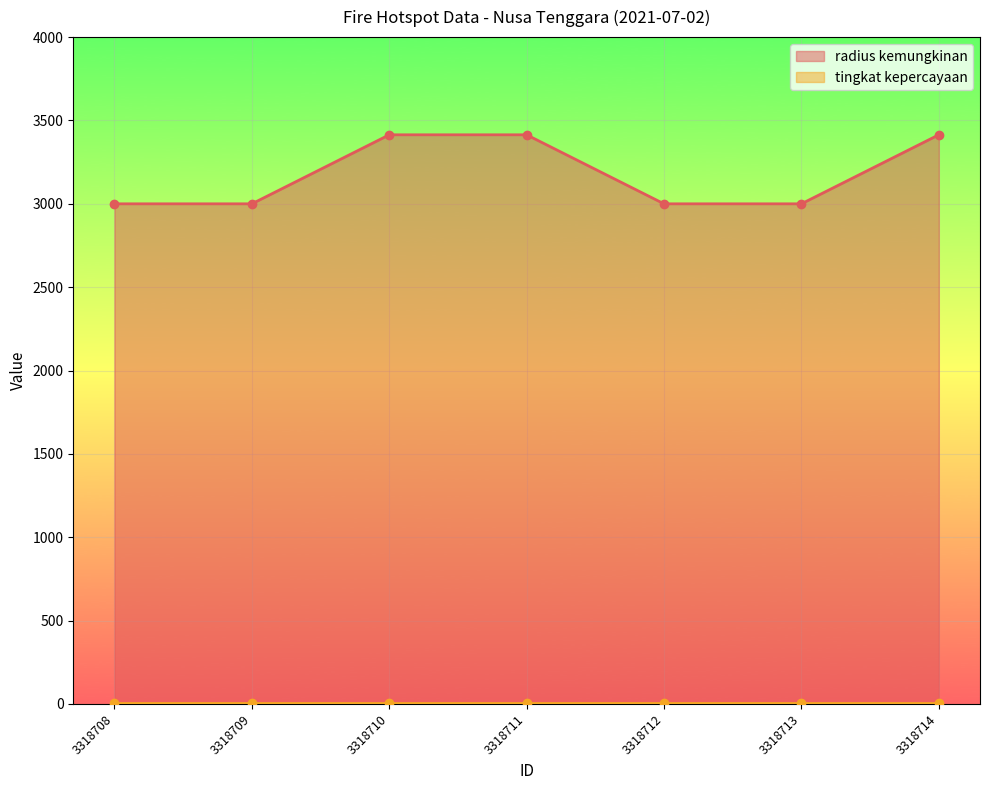

What is the difference between the maximum and minimum values?

414